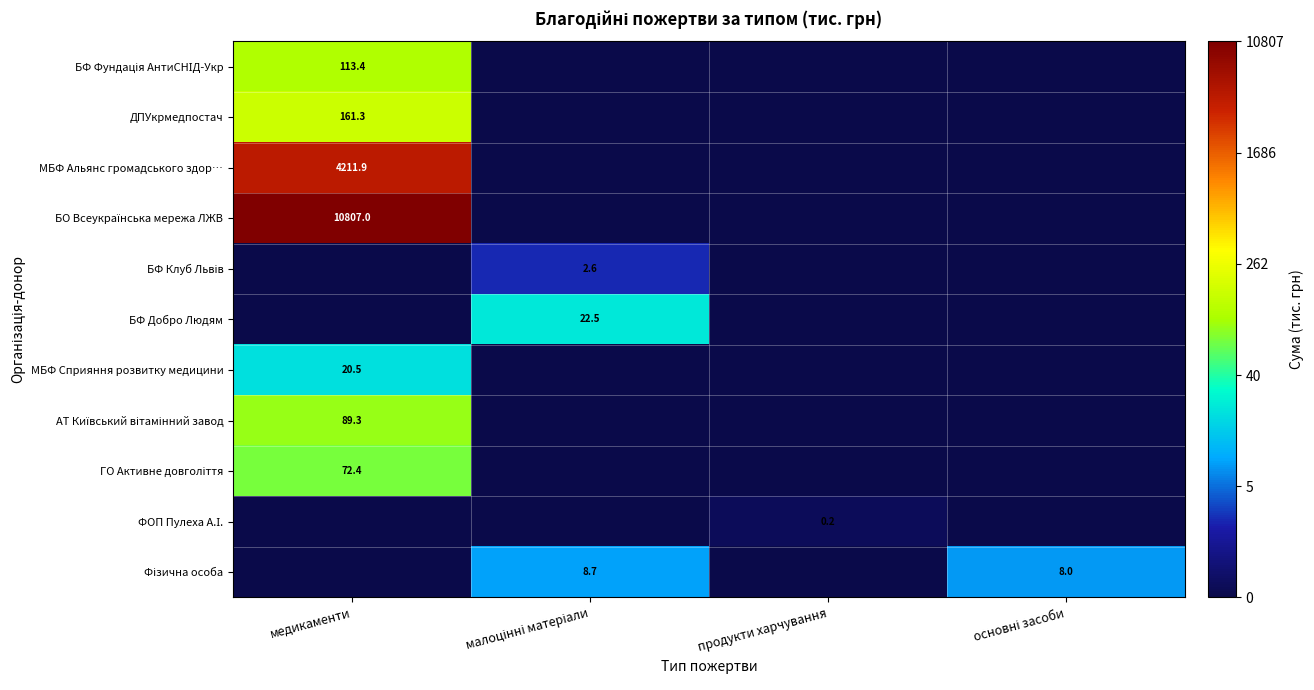

Which series changed the most between малоцінні матеріали and продукти харчування?

БФ Добро Людям